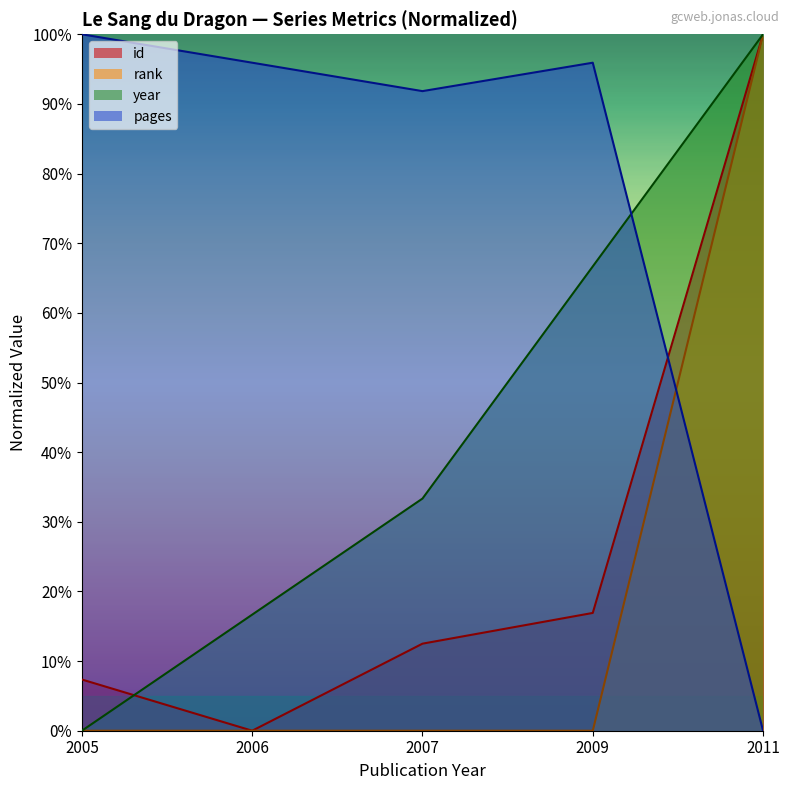

How many interior local valleys does the id series have?

1